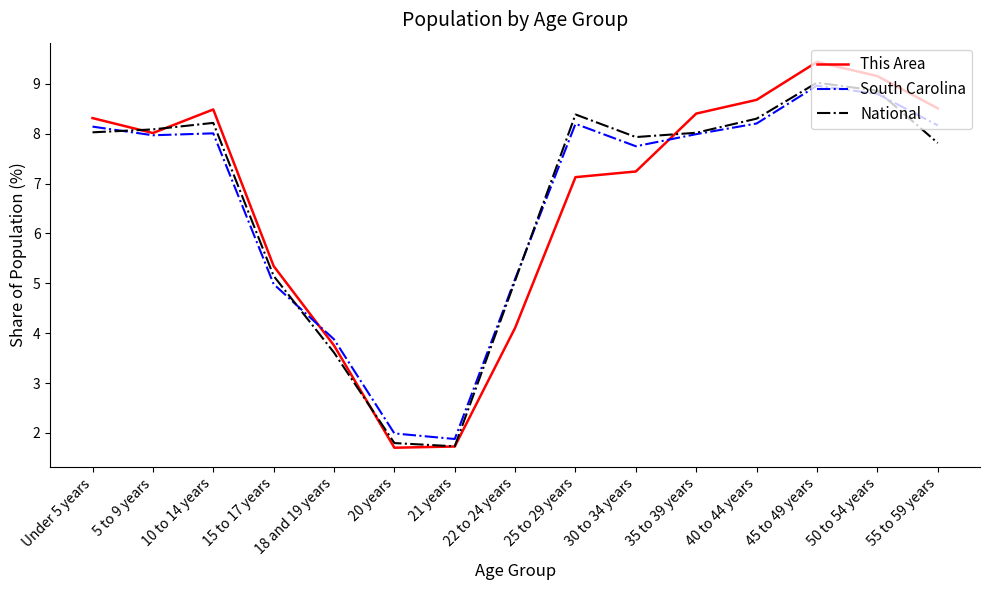

What is the total value across all series at 18 and 19 years?

11.2